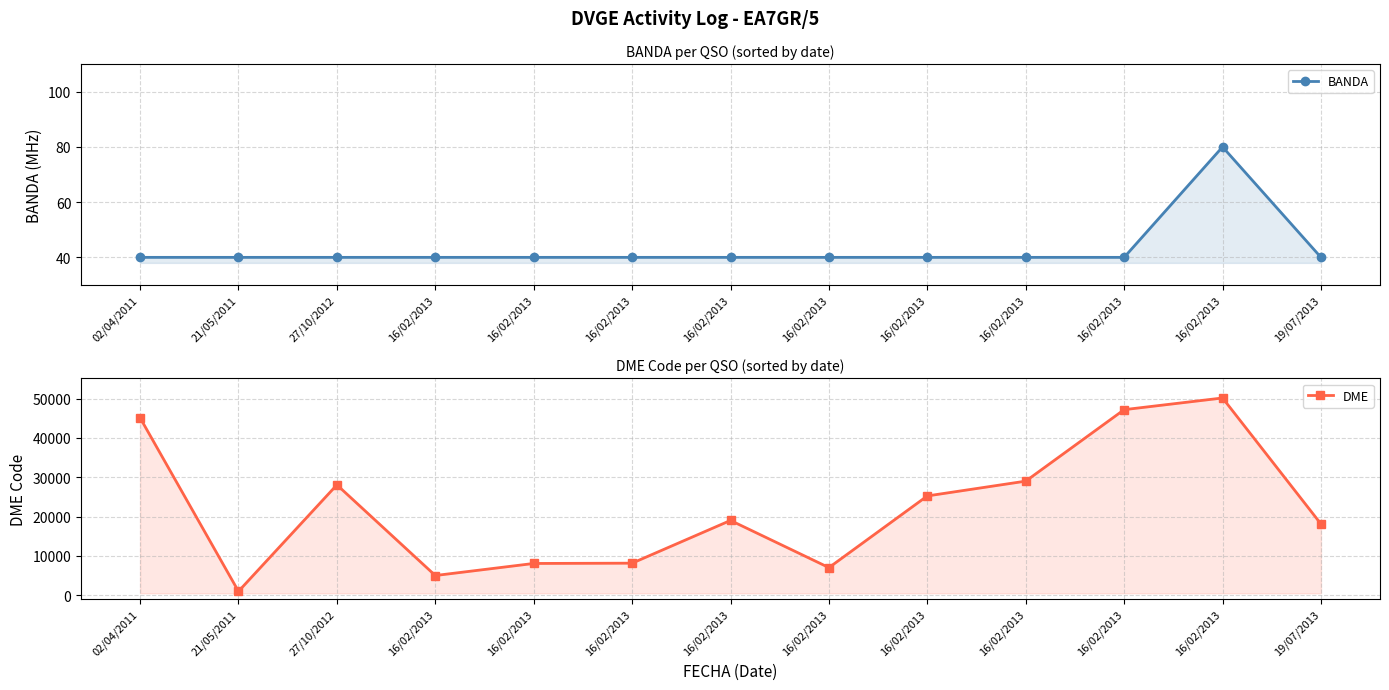

Which category has the lowest value across all series?

02/04/2011